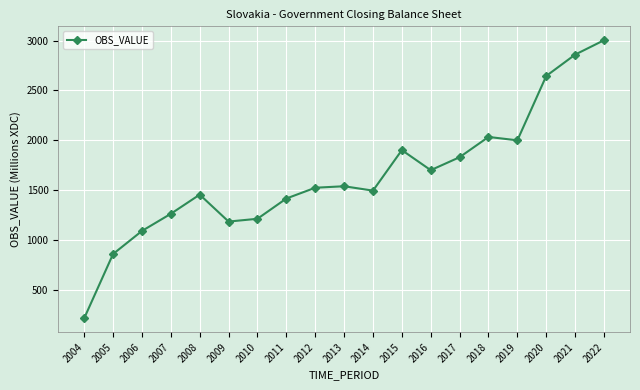

Is this an area chart (filled region under the line)?

No